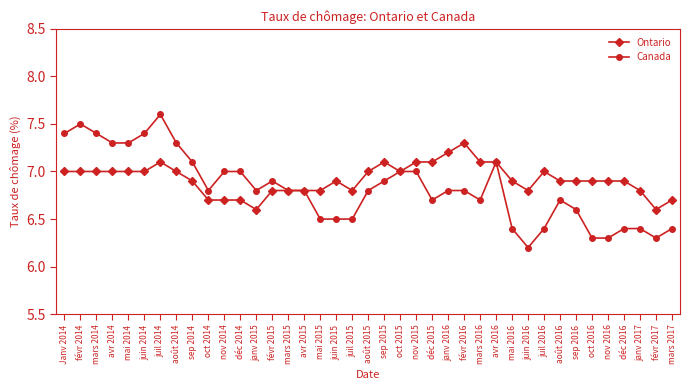

What are all the series names shown in the legend?

Ontario, Canada